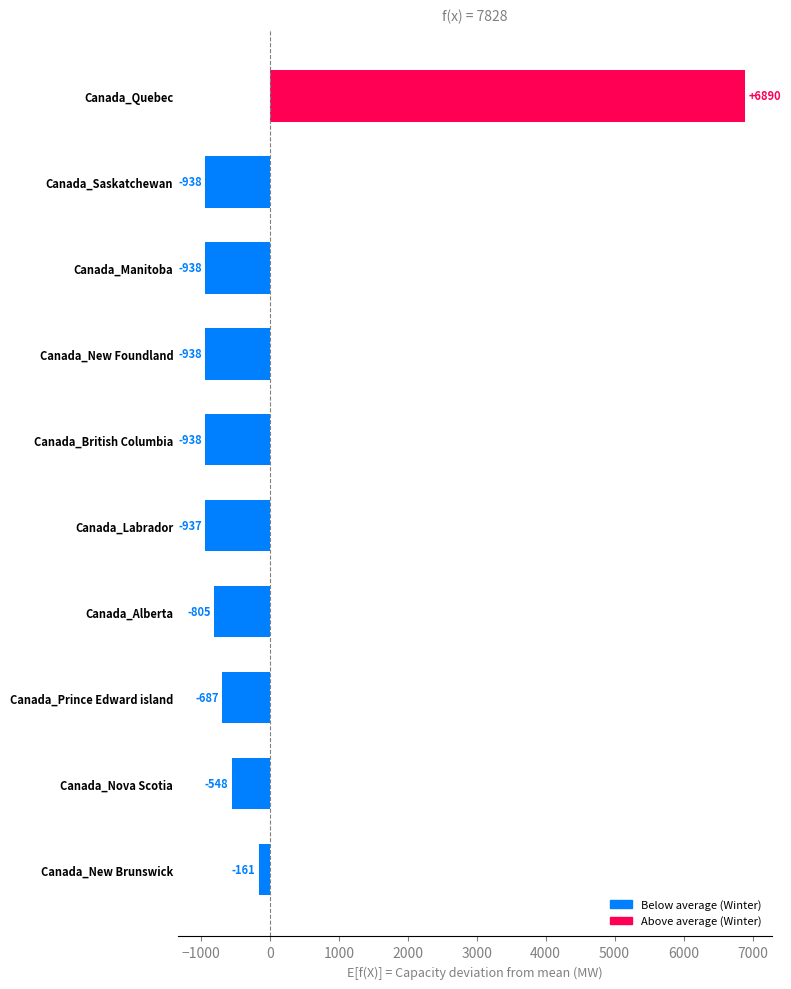

Count the number of categories in the chart.

10